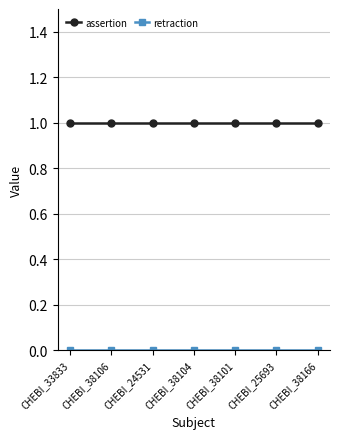

What is the label of the 1st point from the left?

CHEBI_33833